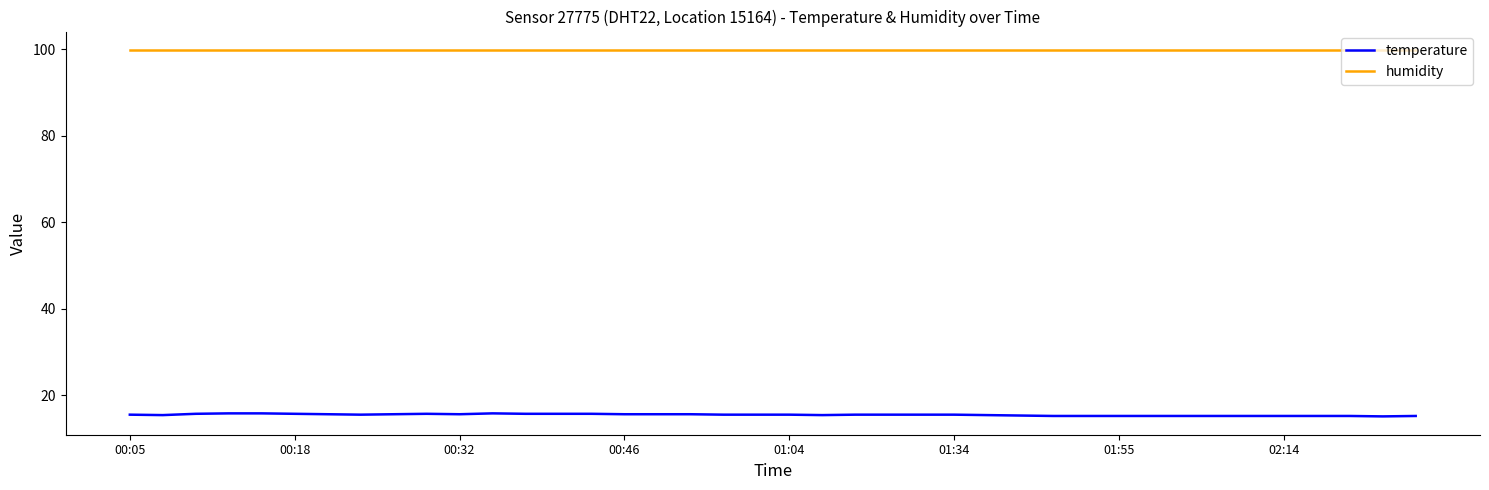

What is the highest value of the humidity series?

99.9